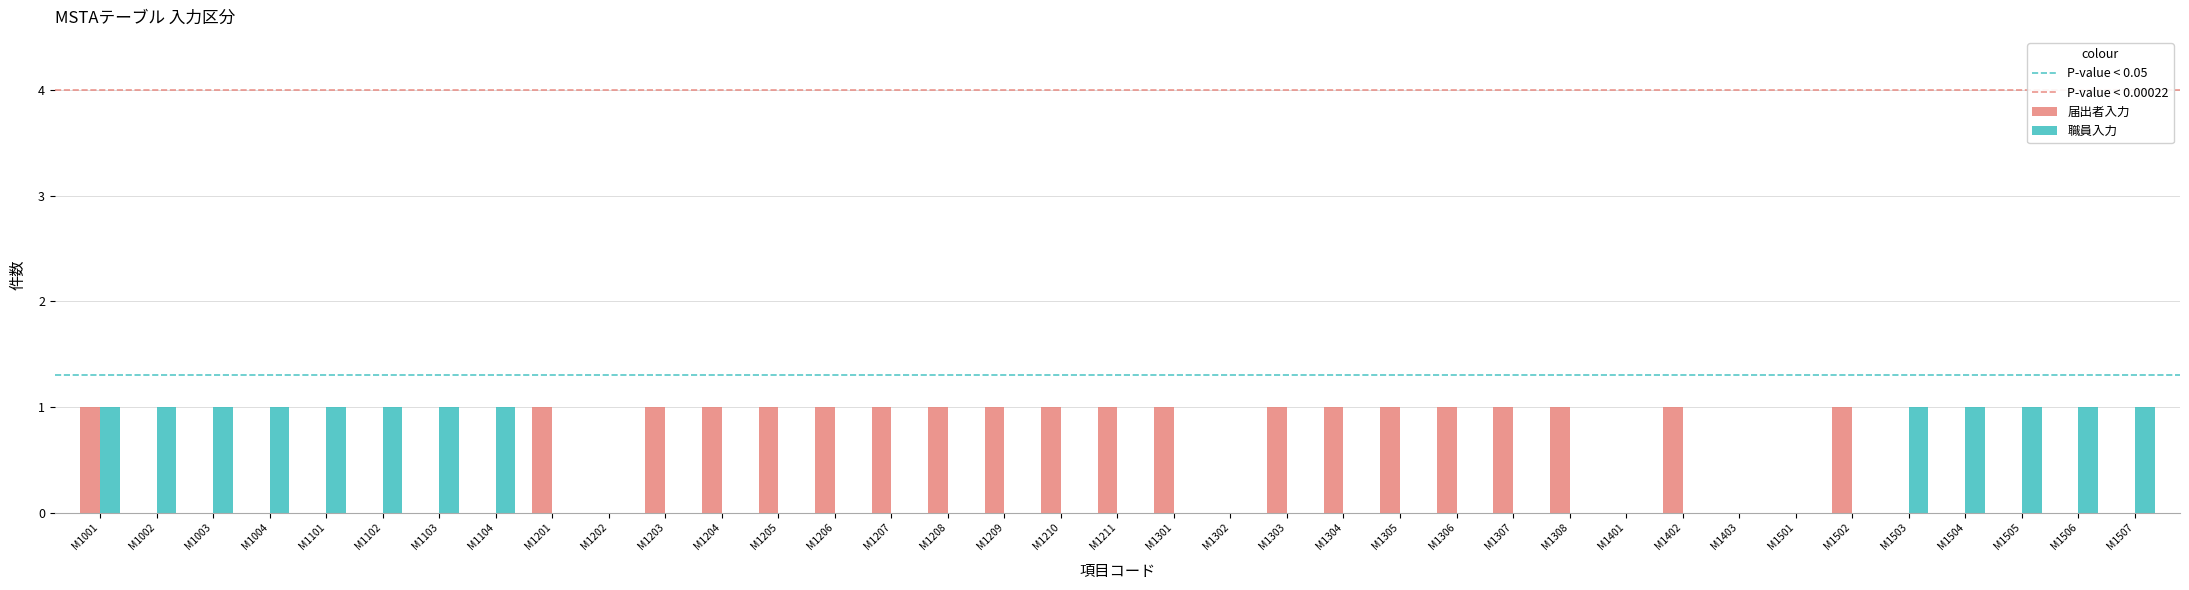

Reading left to right, what are all the values shown in this chart?

届出者入力: 1	0	0	0	0	0	0	0	1	0	1	1	1	1	1	1	1	1	1	1	0	1	1	1	1	1	1	0	1	0	0	1	0	0	0	0	0
職員入力: 1	1	1	1	1	1	1	1	0	0	0	0	0	0	0	0	0	0	0	0	0	0	0	0	0	0	0	0	0	0	0	0	1	1	1	1	1